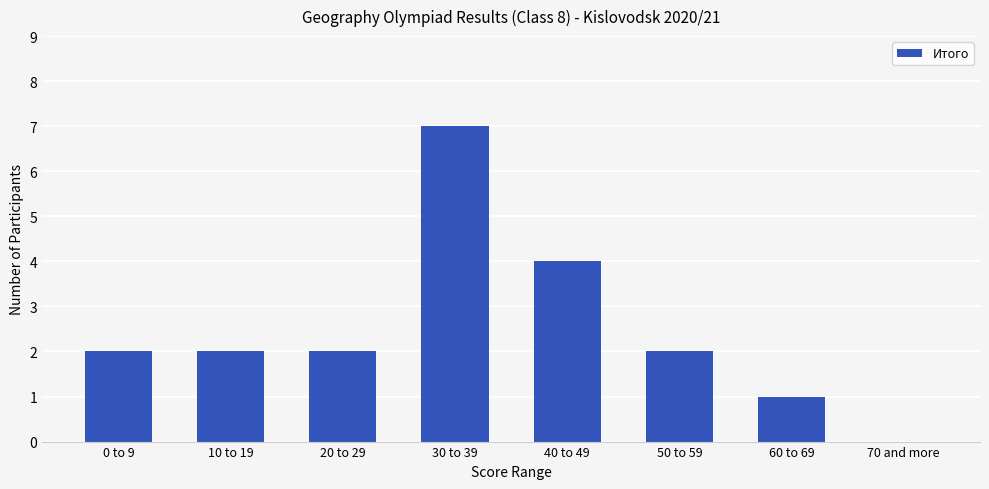

How many values are between 2 and 4?

5